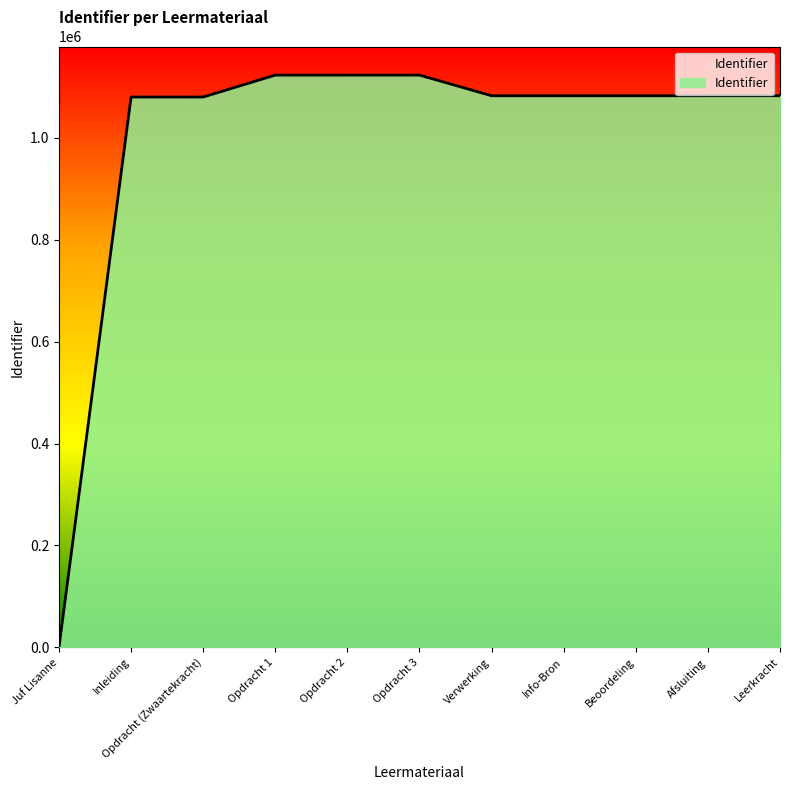

What is the difference between the maximum and minimum values?

1122978